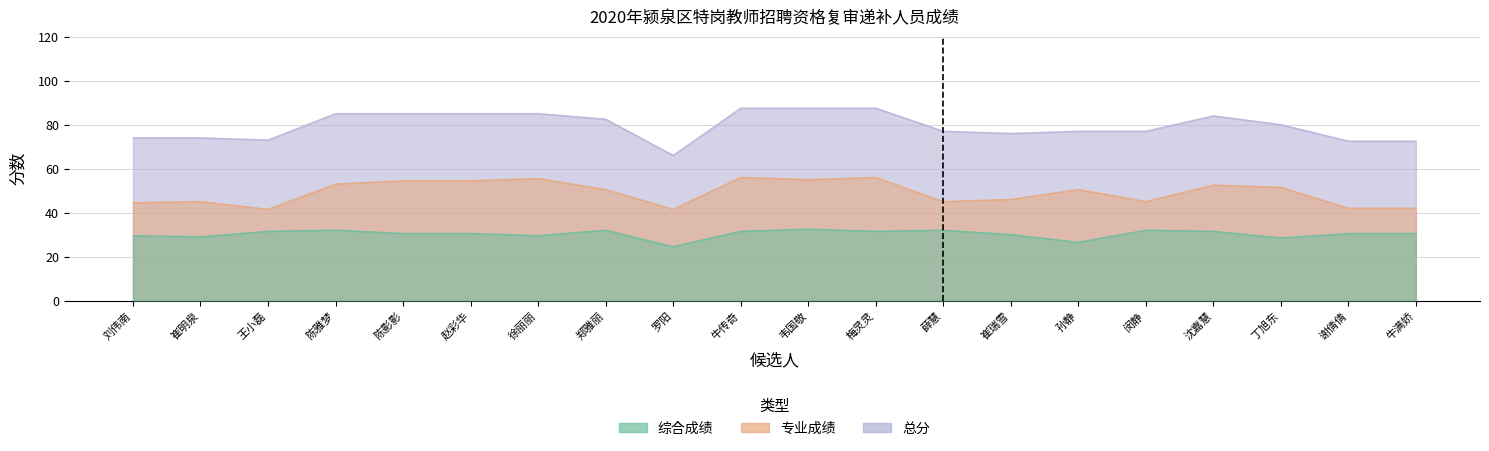

What is the spread (max minus min) of values at 牛满娇?

42.0